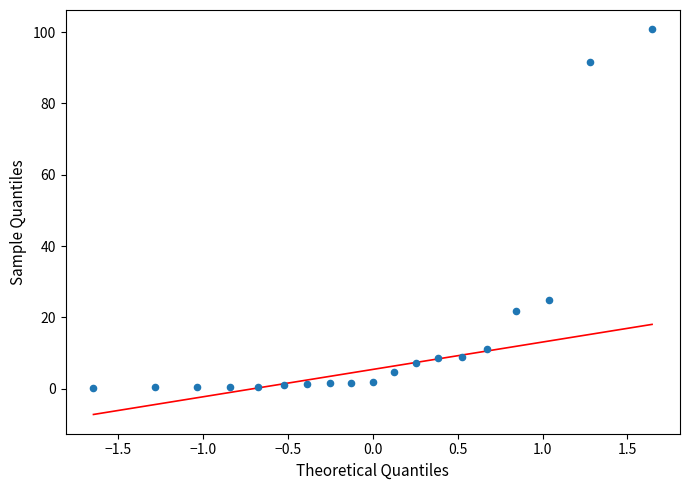

What Y value in the scatter plot is closest to 50?

24.9